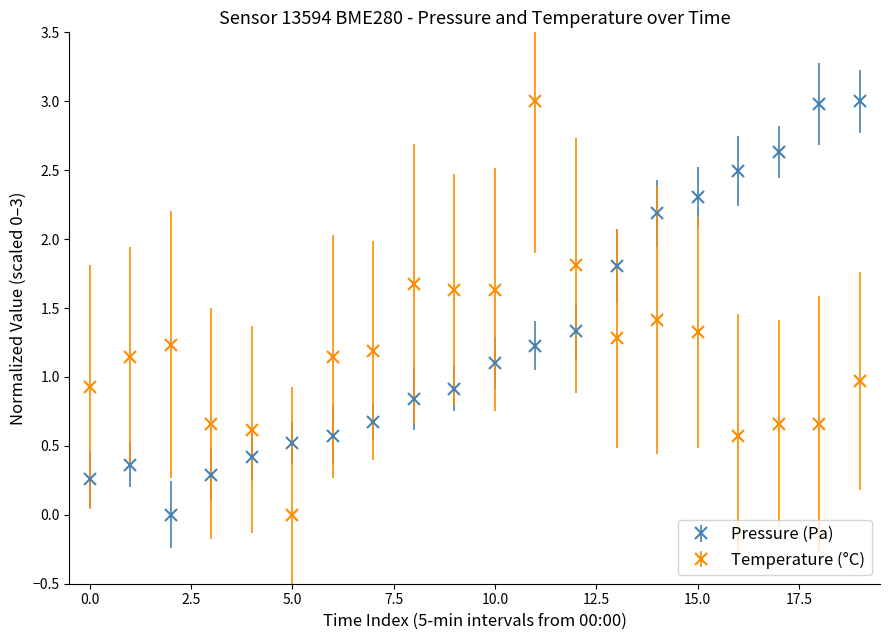

How many series are shown in this chart?

2